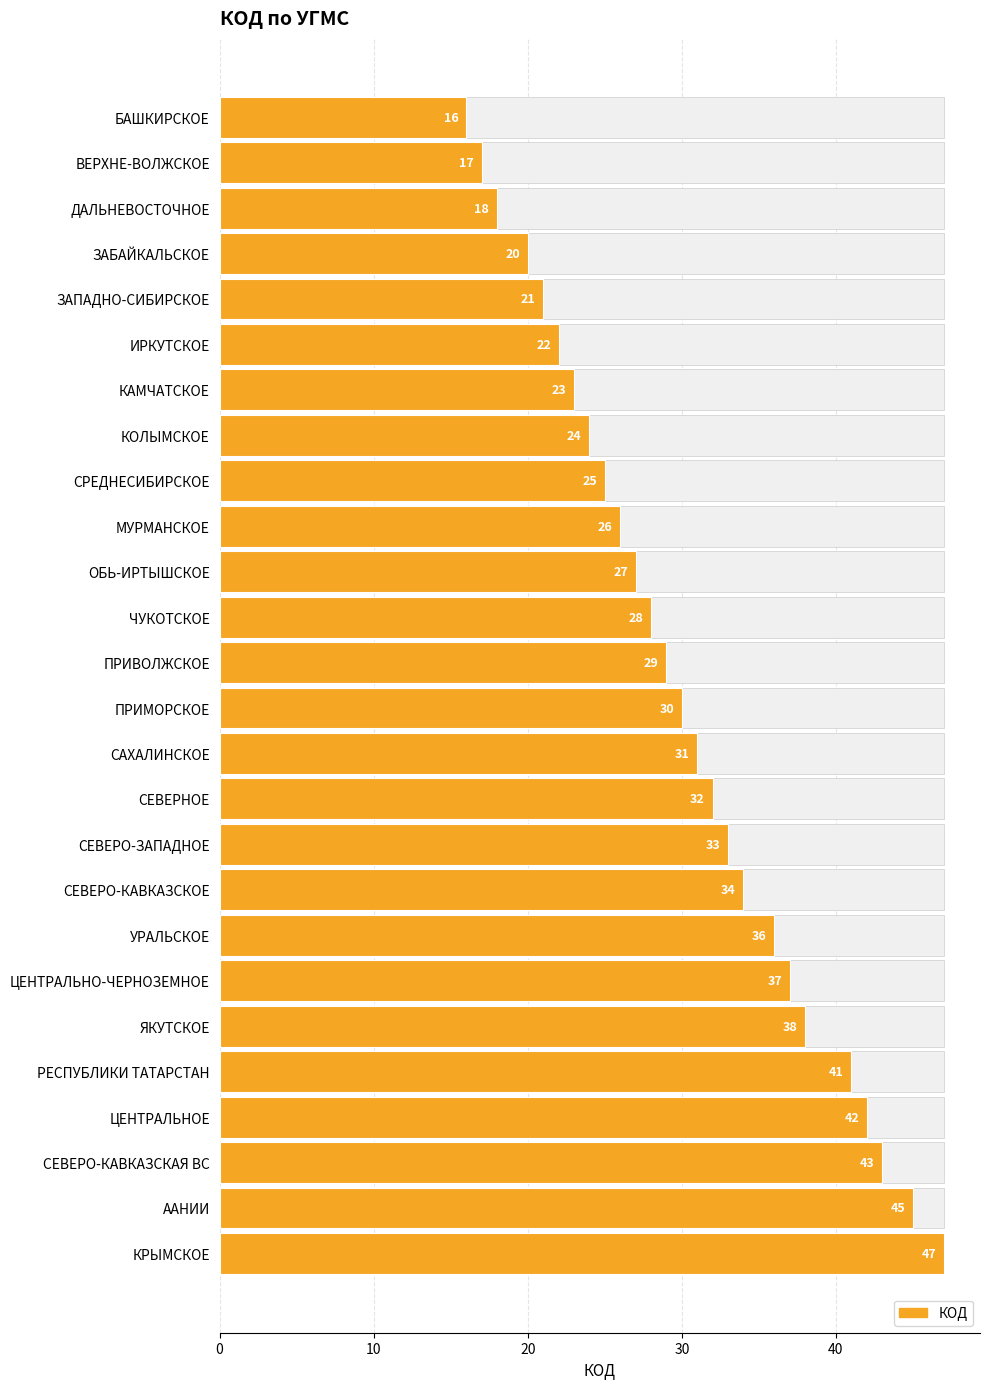

Where does the data first go above 30?

САХАЛИНСКОЕ